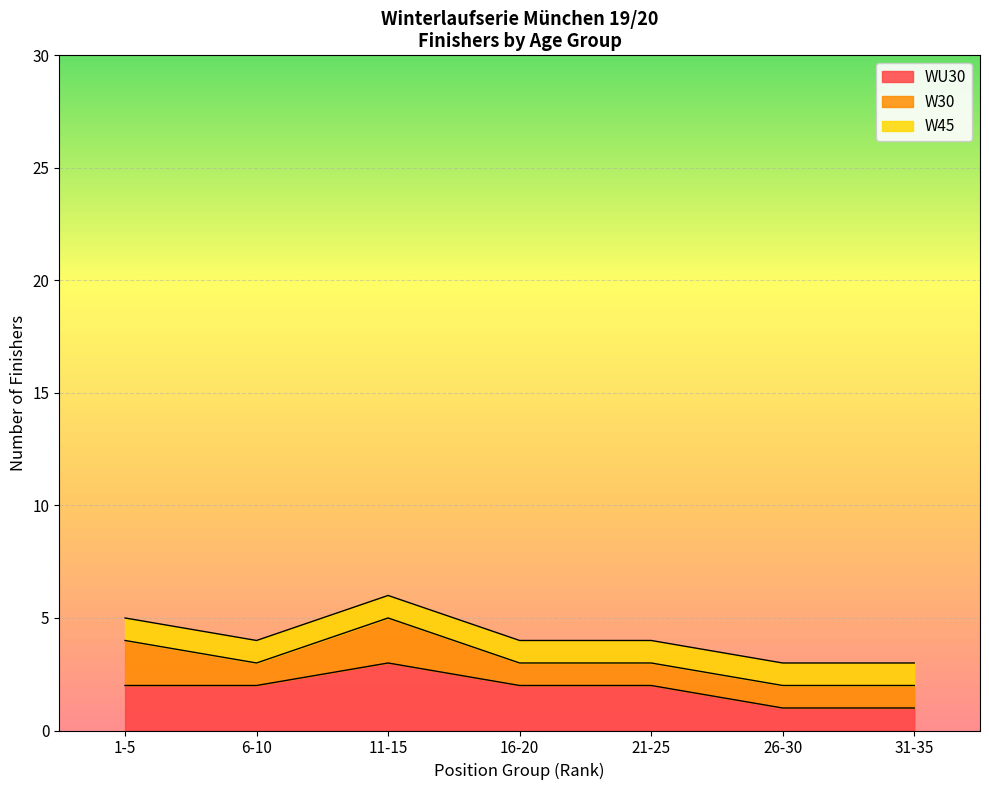

What is the total value across all series at 21-25?

4